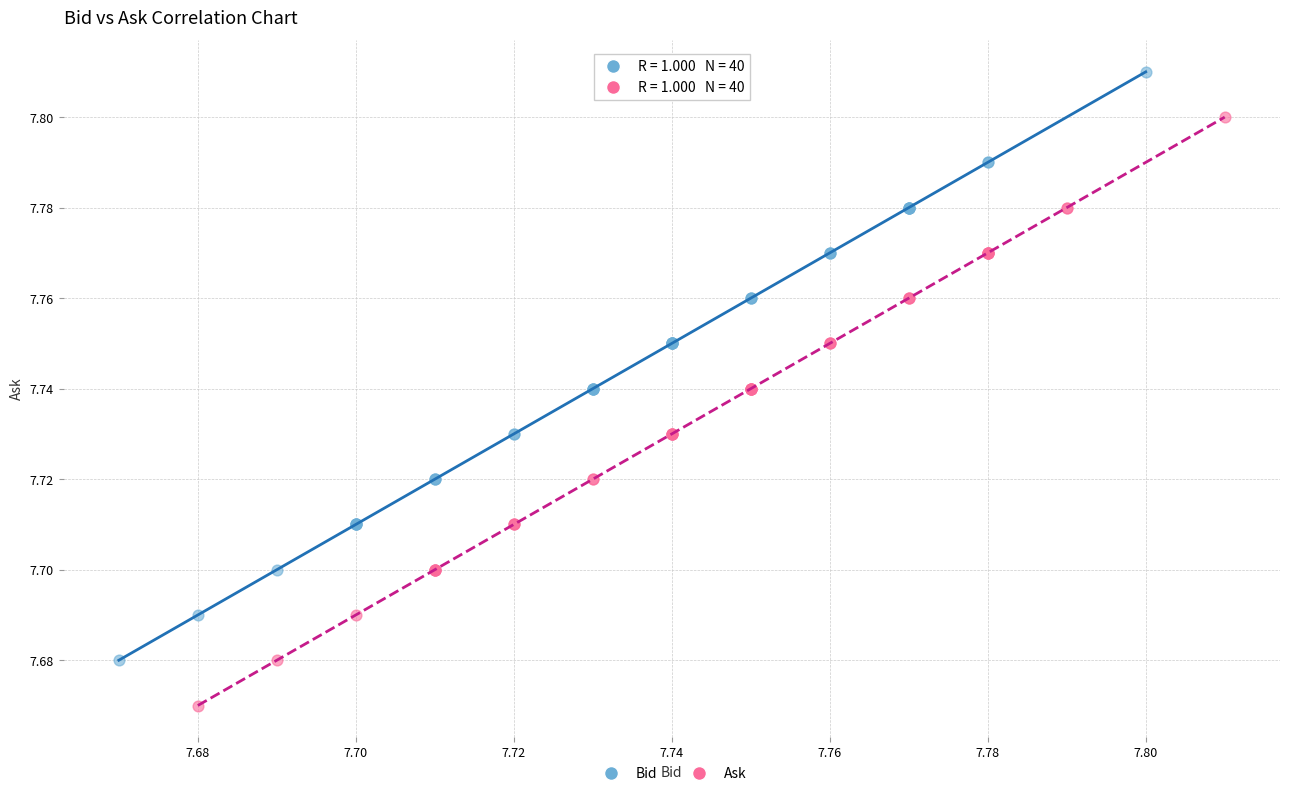

Which series reaches the maximum Y coordinate?

Bid